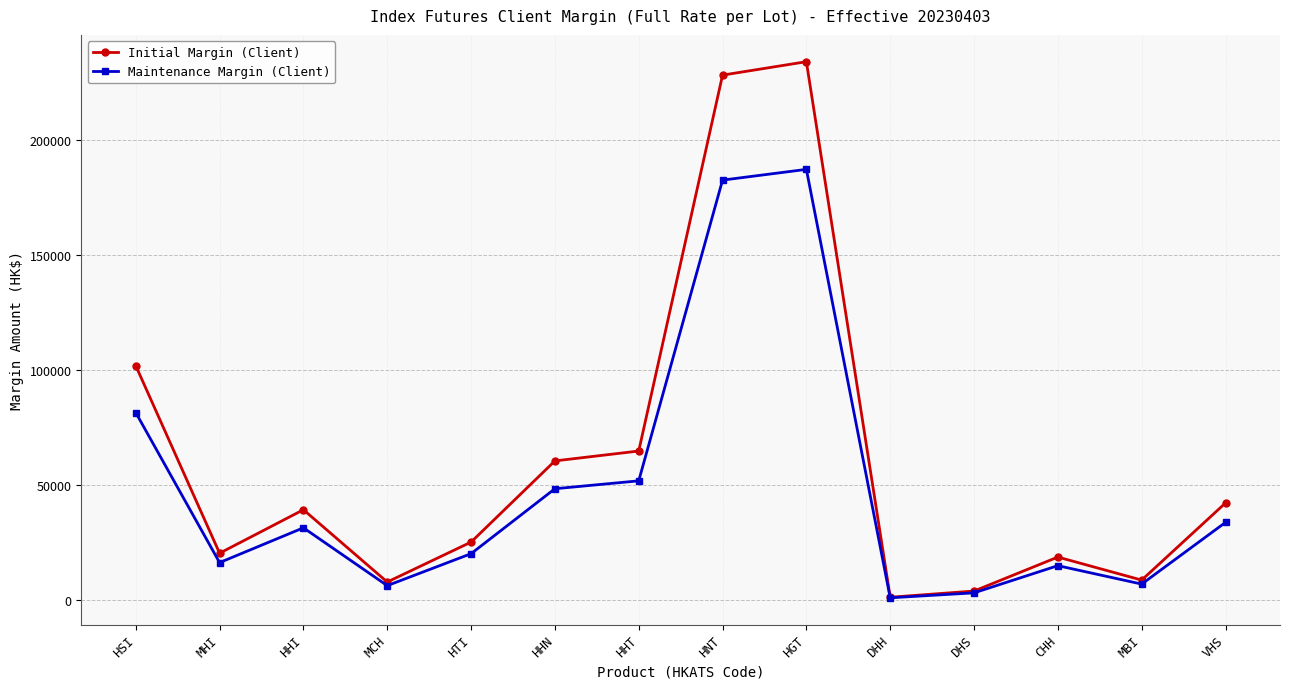

At how many categories does at least one series exceed 74720?

3